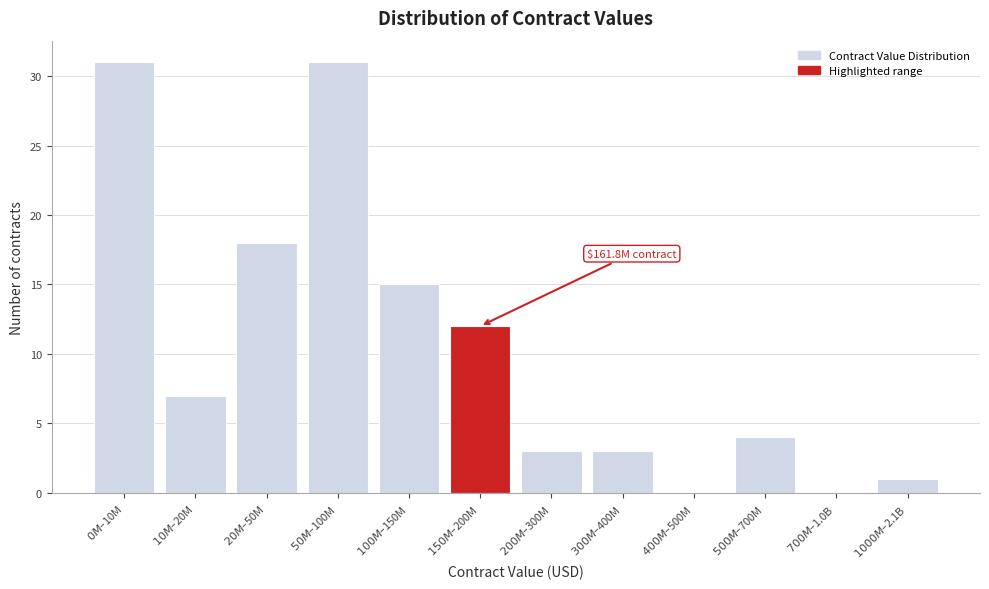

What is the greatest value displayed?

31